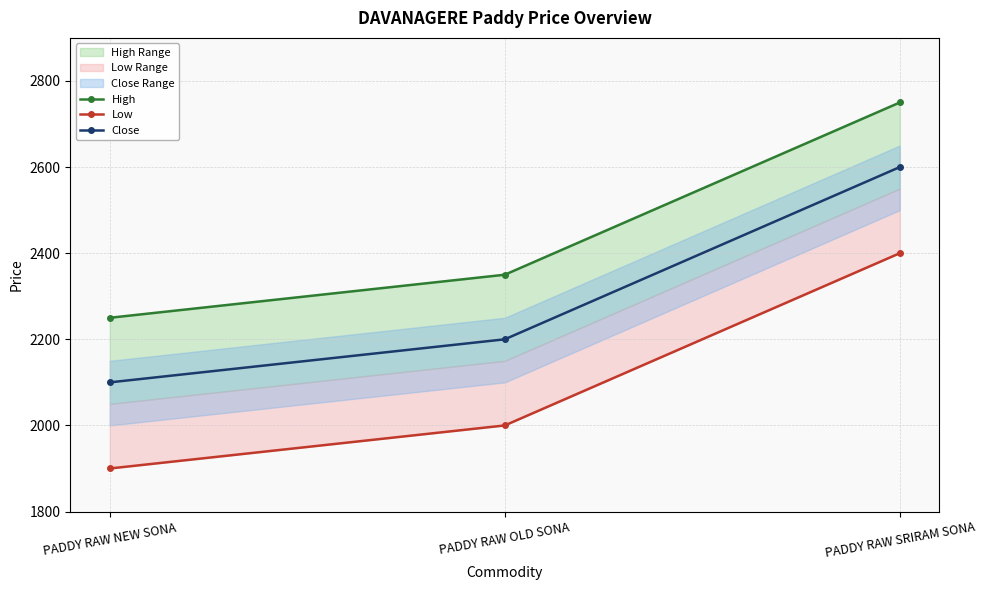

At which category does the chart reach its minimum across all series?

PADDY RAW NEW SONA